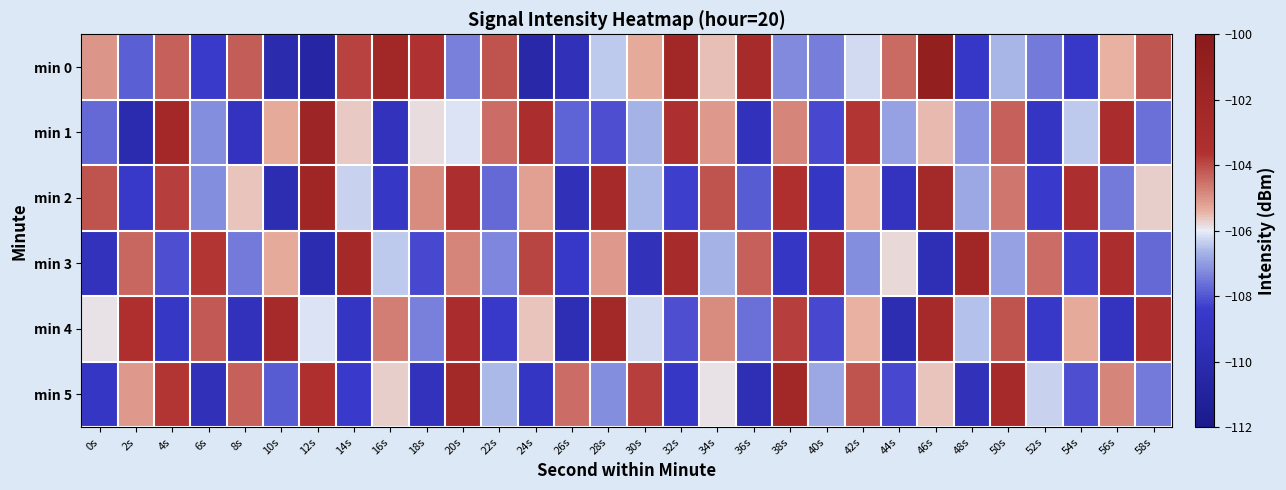

List the series in order of their peak value, highest first.

min 0, min 1, min 2, min 3, min 5, min 4